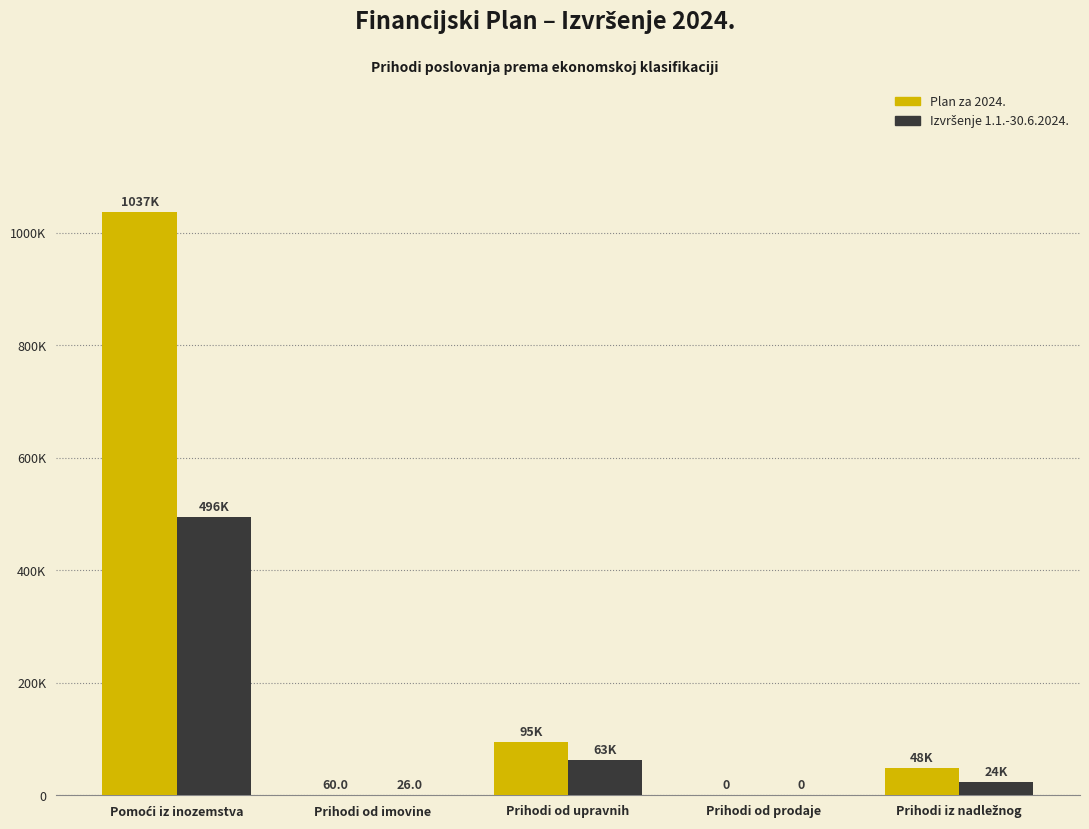

At how many categories does at least one series exceed 927608?

1